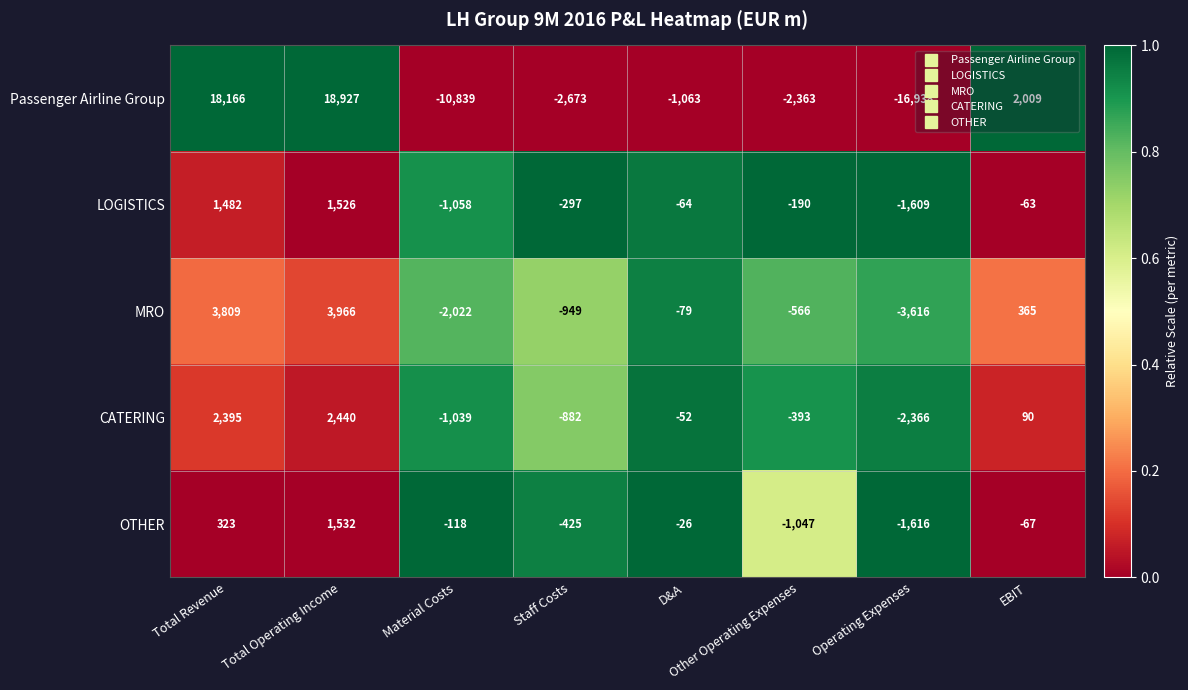

True or false: OTHER has a value of -629 at Other Operating Expenses.

False